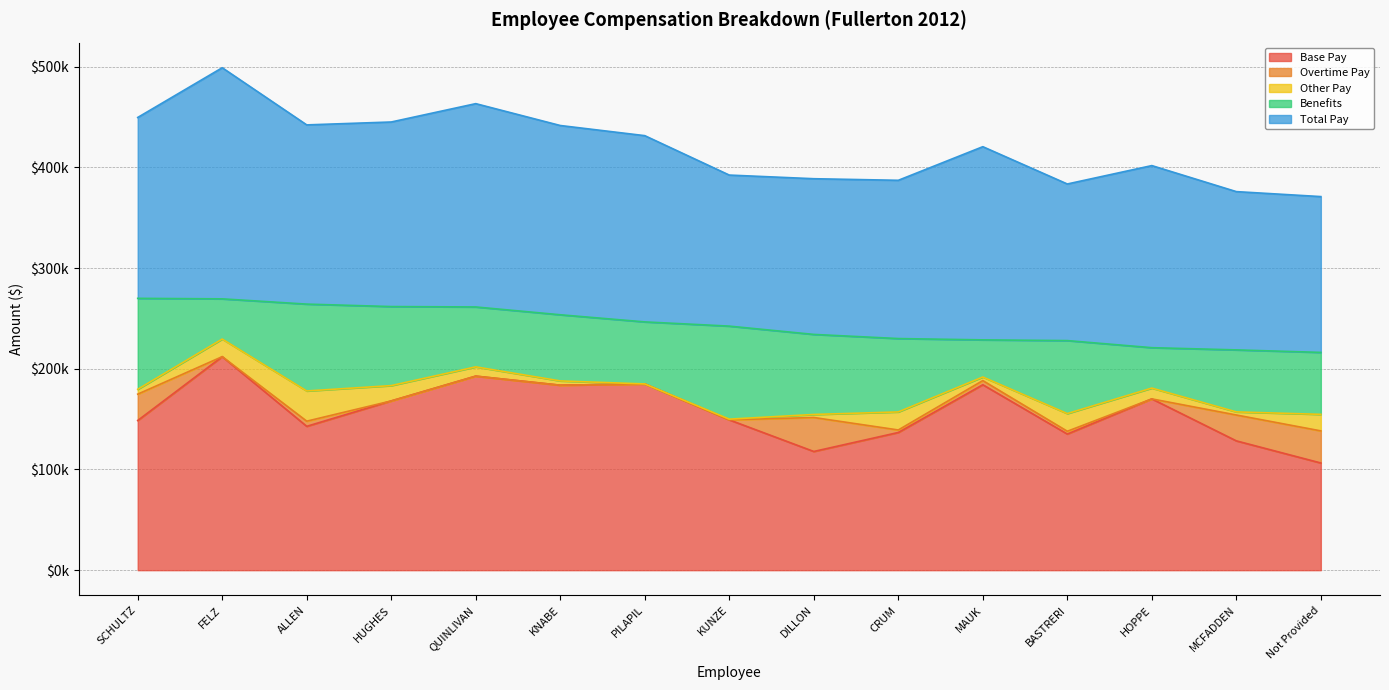

After their last crossing, which series has the higher values: Overtime Pay or Other Pay?

Overtime Pay